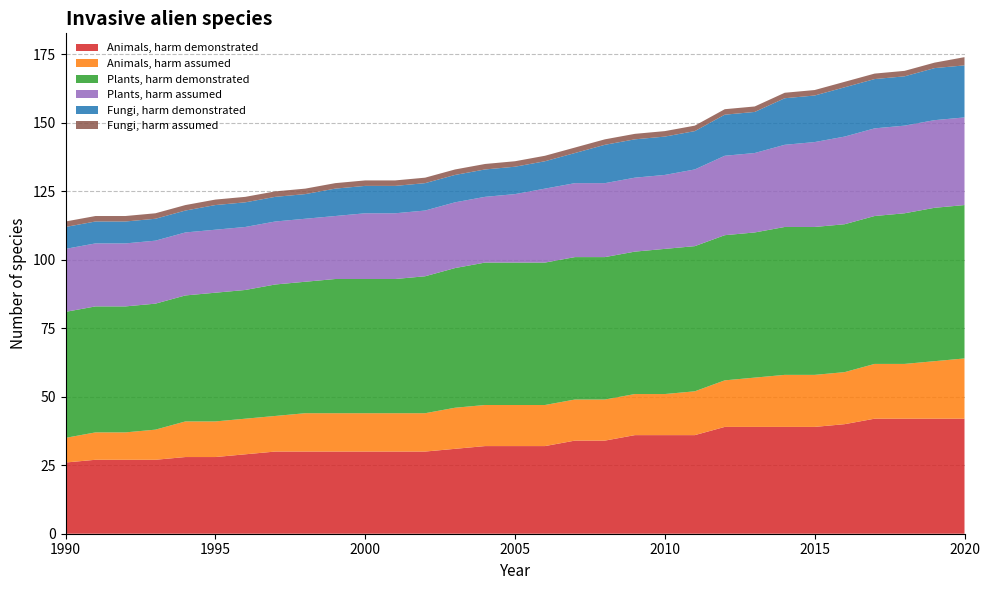

Reading left to right, transcribe all the data shown in this chart.

Animals, harm demonstrated: 26	27	27	27	28	28	29	30	30	30	30	30	30	31	32	32	32	34	34	36	36	36	39	39	39	39	40	42	42	42	42
Animals, harm assumed: 9	10	10	11	13	13	13	13	14	14	14	14	14	15	15	15	15	15	15	15	15	16	17	18	19	19	19	20	20	21	22
Plants, harm demonstrated: 46	46	46	46	46	47	47	48	48	49	49	49	50	51	52	52	52	52	52	52	53	53	53	53	54	54	54	54	55	56	56
Plants, harm assumed: 23	23	23	23	23	23	23	23	23	23	24	24	24	24	24	25	27	27	27	27	27	28	29	29	30	31	32	32	32	32	32
Fungi, harm demonstrated: 8	8	8	8	8	9	9	9	9	10	10	10	10	10	10	10	10	11	14	14	14	14	15	15	17	17	18	18	18	19	19
Fungi, harm assumed: 2	2	2	2	2	2	2	2	2	2	2	2	2	2	2	2	2	2	2	2	2	2	2	2	2	2	2	2	2	2	3